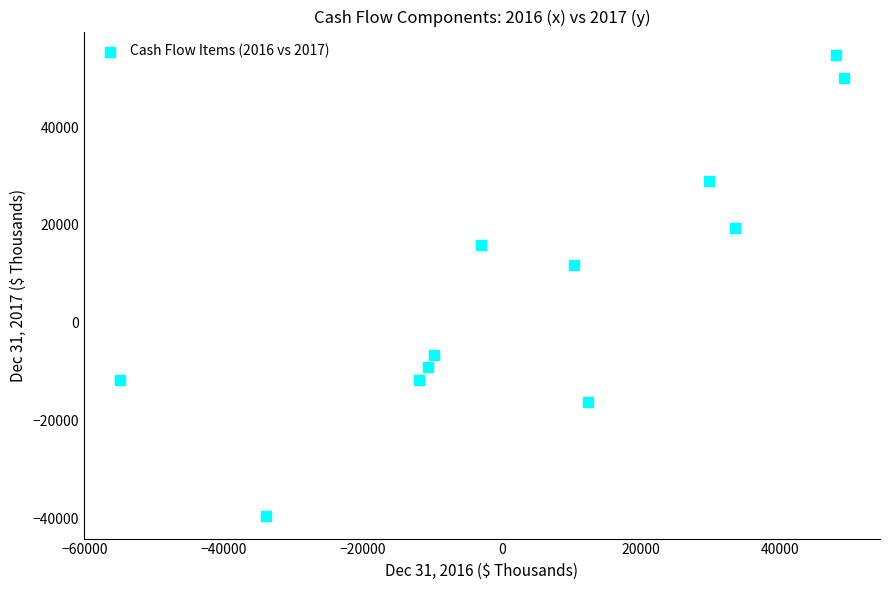

What Y value in the scatter plot is closest to 7700?

11839